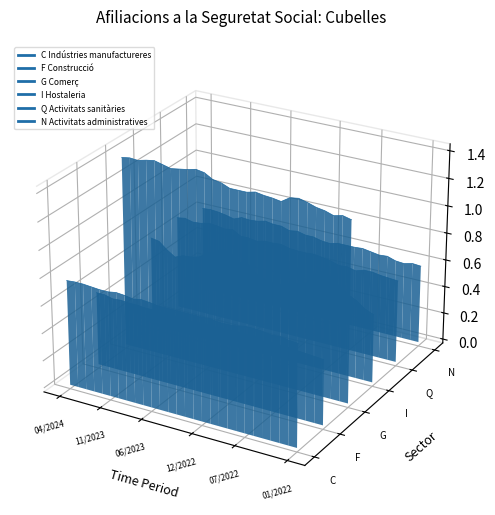

At how many categories does at least one series exceed 0?

28